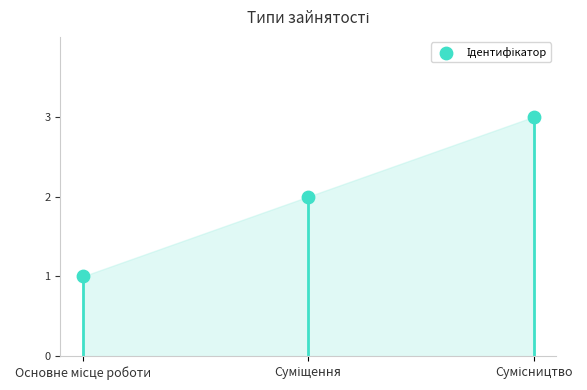

What is the change in value from Основне місце роботи to Сумісництво?

+2